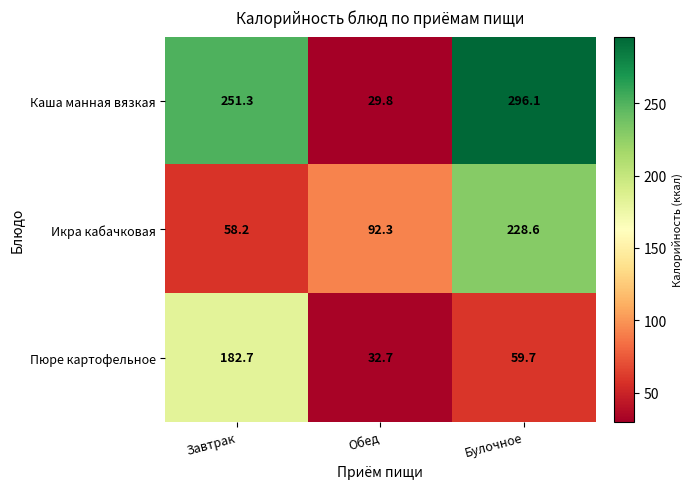

The value of Пюре картофельное at Обед is 32.7. True or false?

True